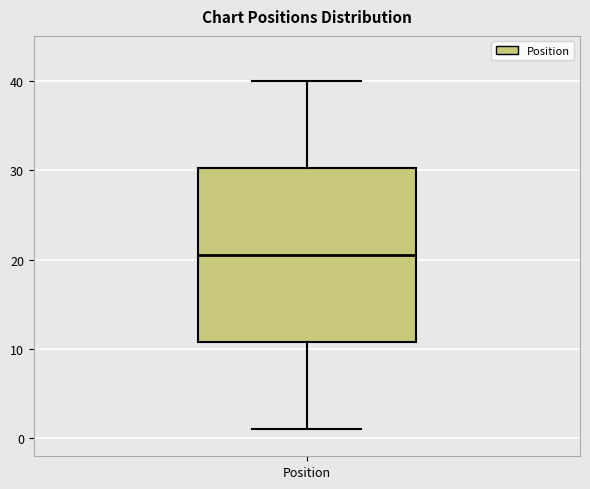

Where does the lower whisker of the box for Position end on the y-axis? The values are not printed on the chart, so give them approximately, as read against the axis.

1